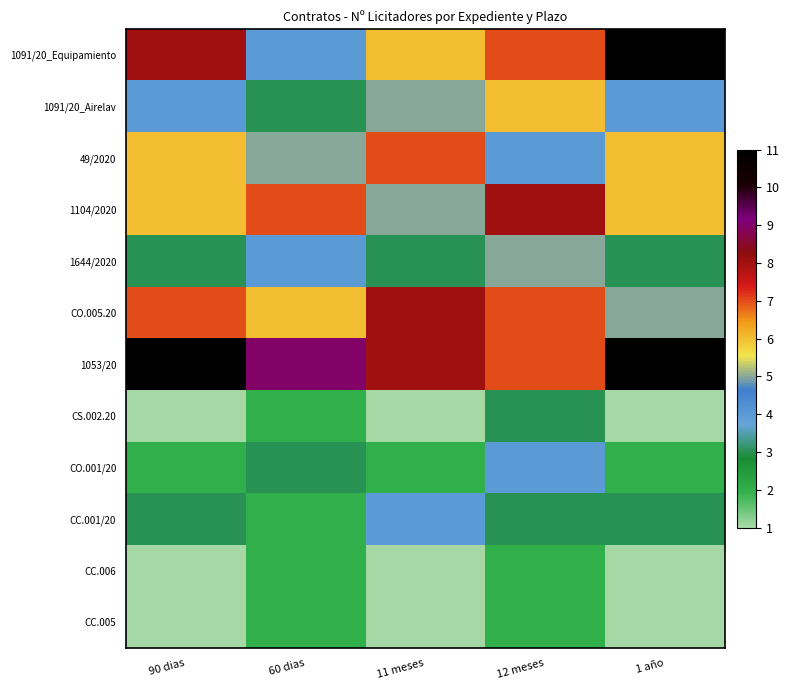

At which category does the chart reach its peak across all series?

1 año